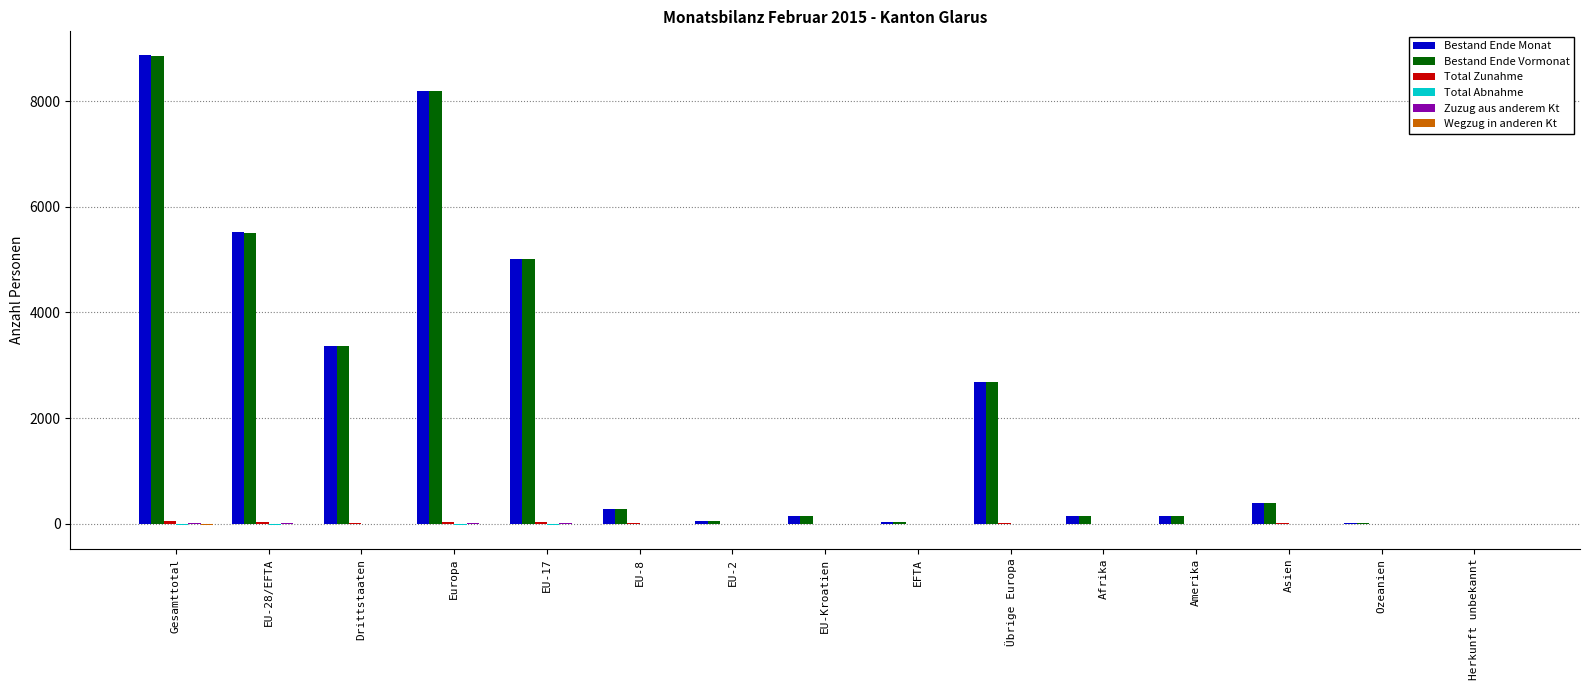

At which category is the sum across all series the highest?

Gesamttotal